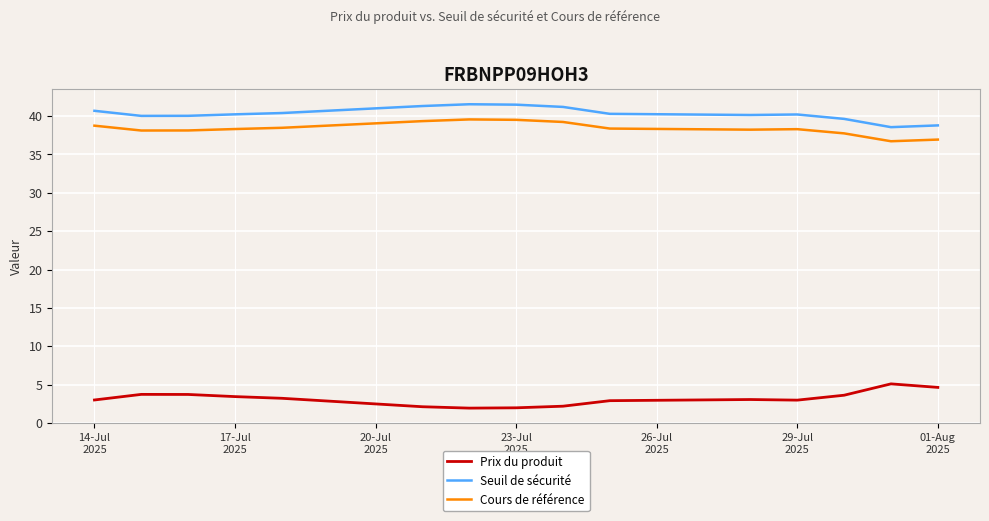

List the series in order of their peak value, highest first.

Seuil de sécurité, Cours de référence, Prix du produit